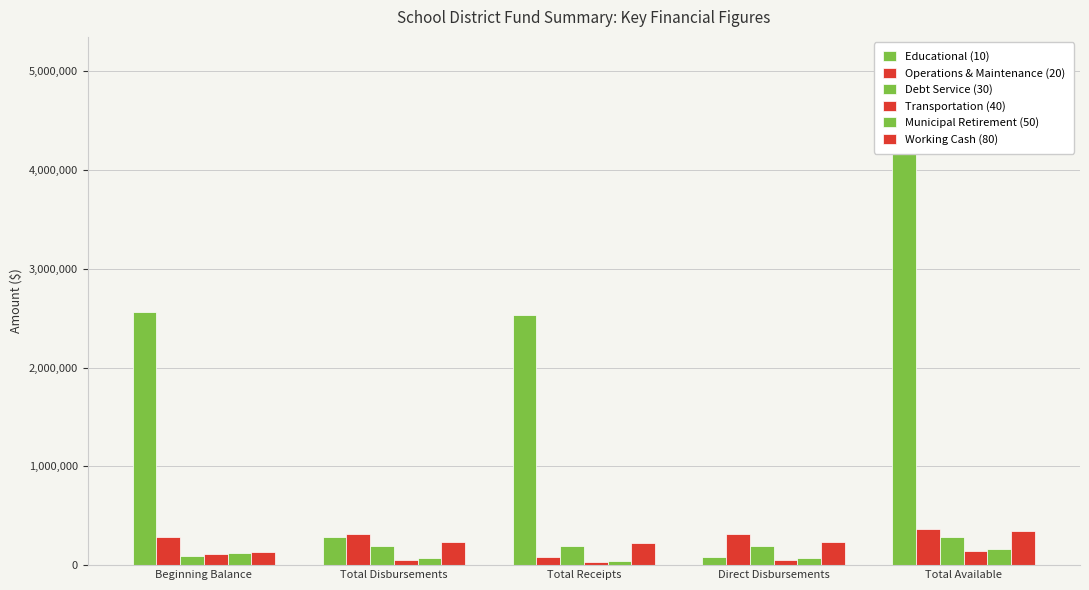

At which category does the chart reach its minimum across all series?

Total Receipts